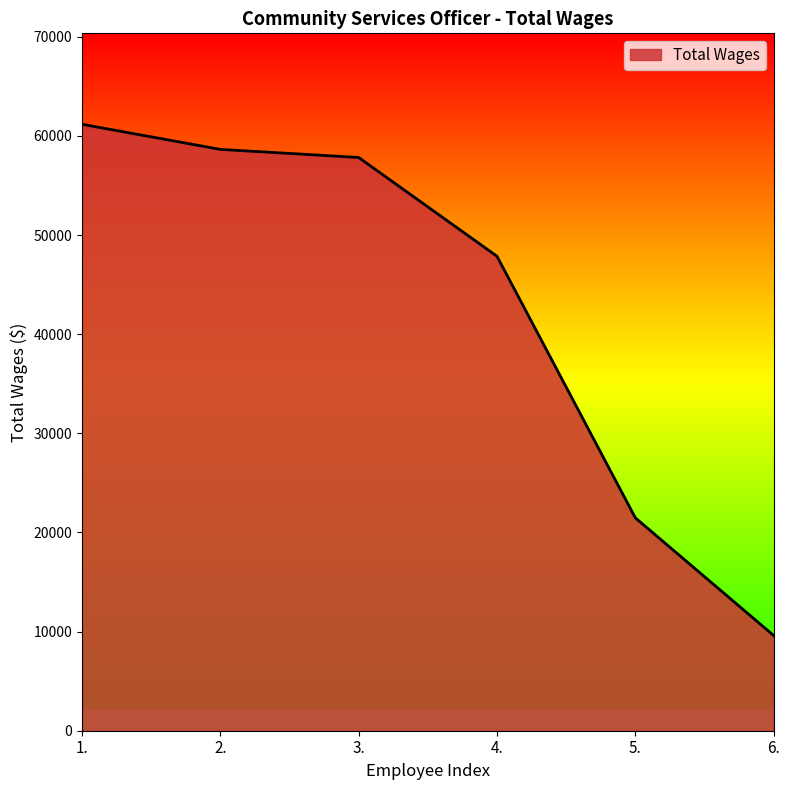

What is the sum of all values?

256601